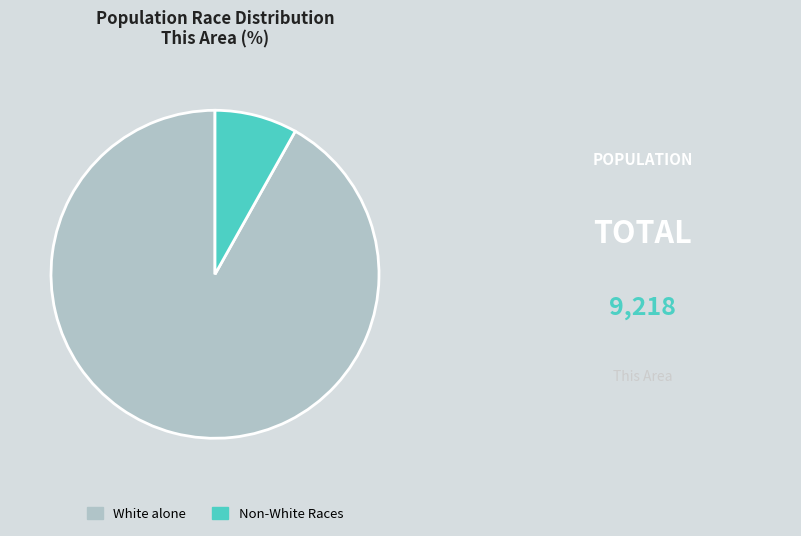

Is there any slice that represents more than half of the pie?

Yes